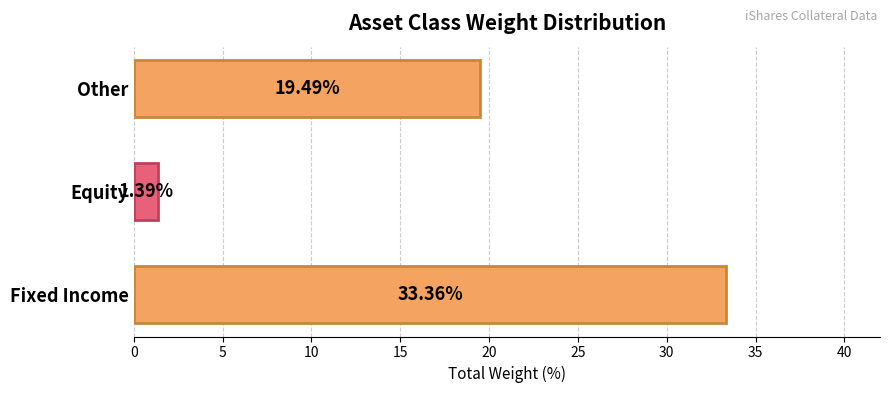

Does the chart contain stacked bars?

No